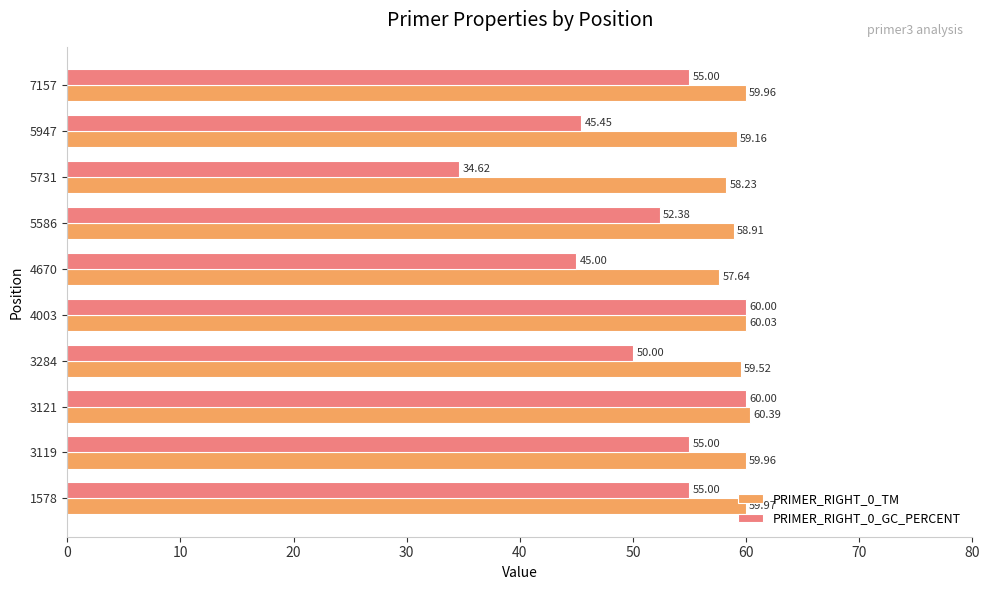

Rank the series by their maximum value, from lowest to highest.

PRIMER_RIGHT_0_GC_PERCENT, PRIMER_RIGHT_0_TM